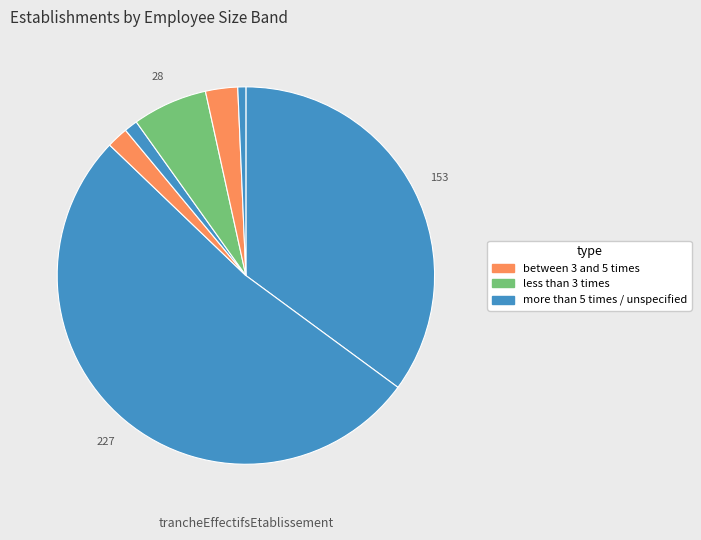

How many slices are in this pie chart?

7